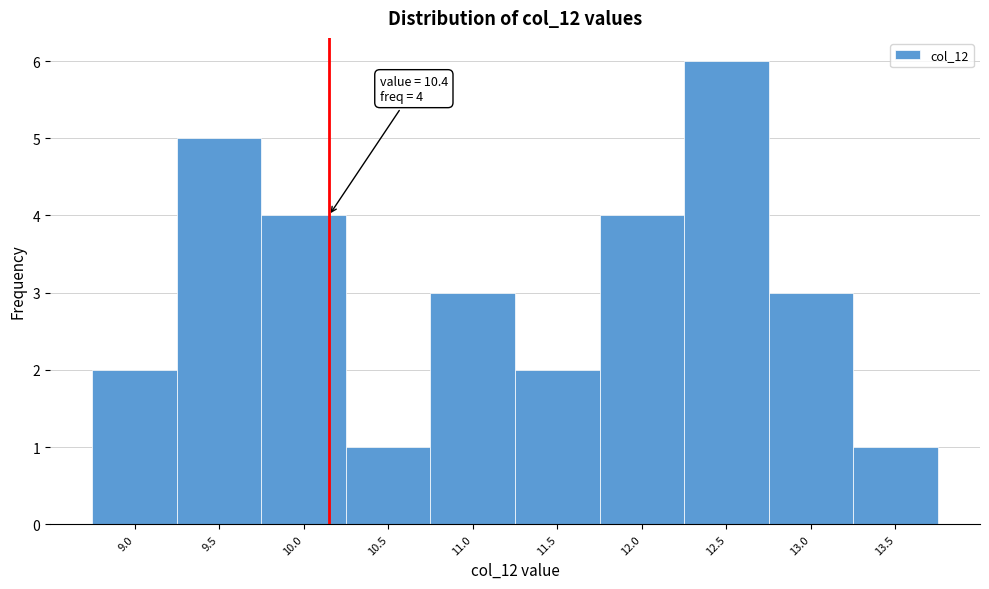

Reading left to right, extract all data points from this chart.

2	5	4	1	3	2	4	6	3	1